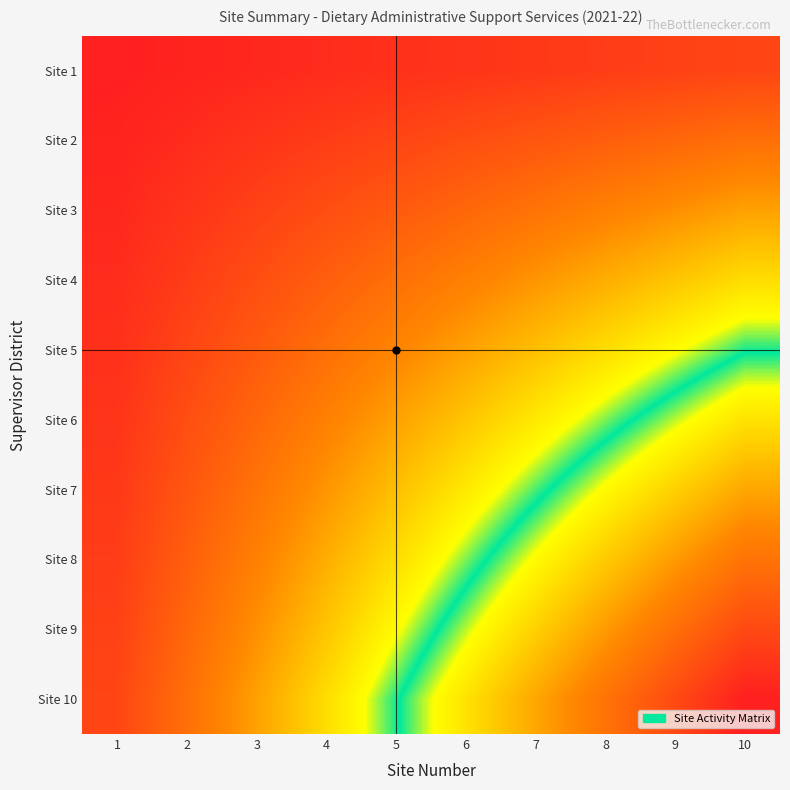

Between 10 and 4, which is larger?

10